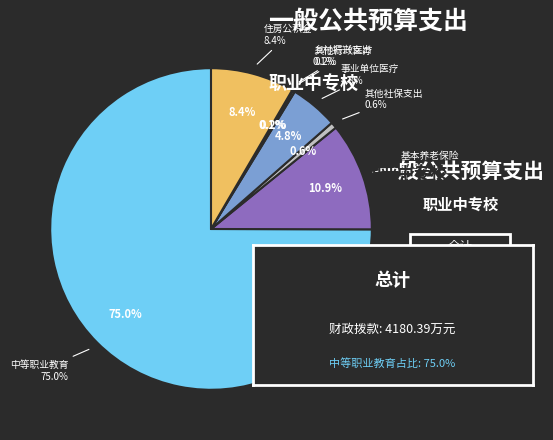

To the nearest percent, what is the difference between the 住房公积金 and 其他社会保障和就业支出 slice percentages?

8%